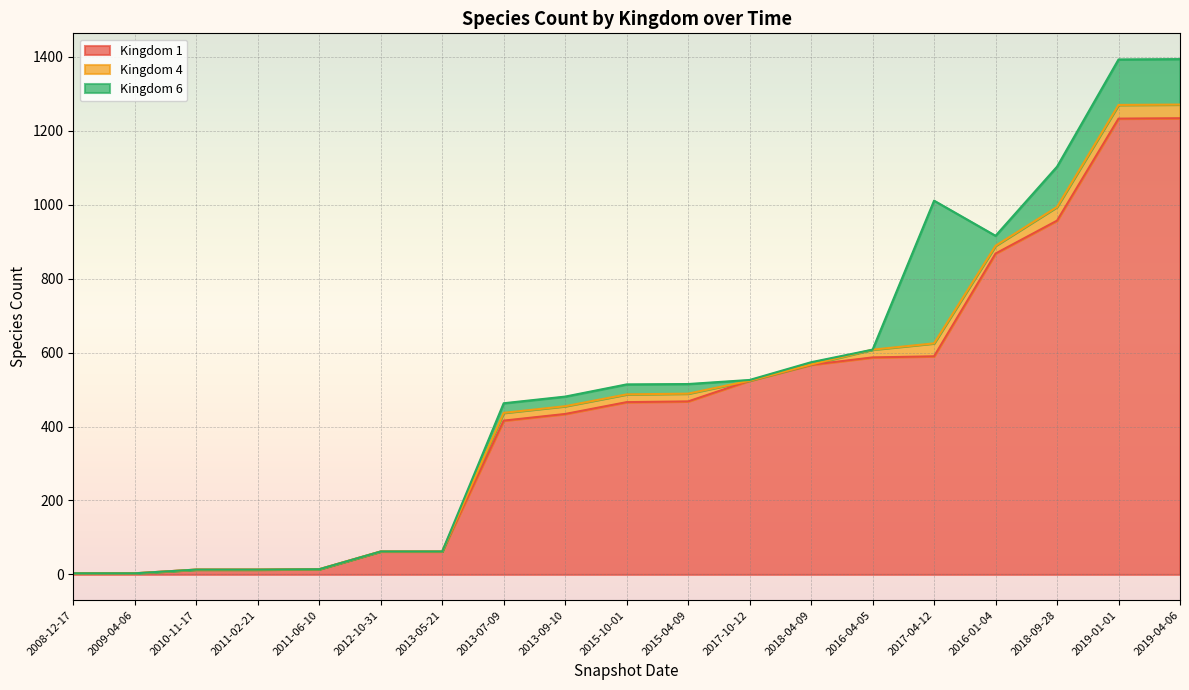

The value of Kingdom 4 at 2016-01-04 is 29. True or false?

False